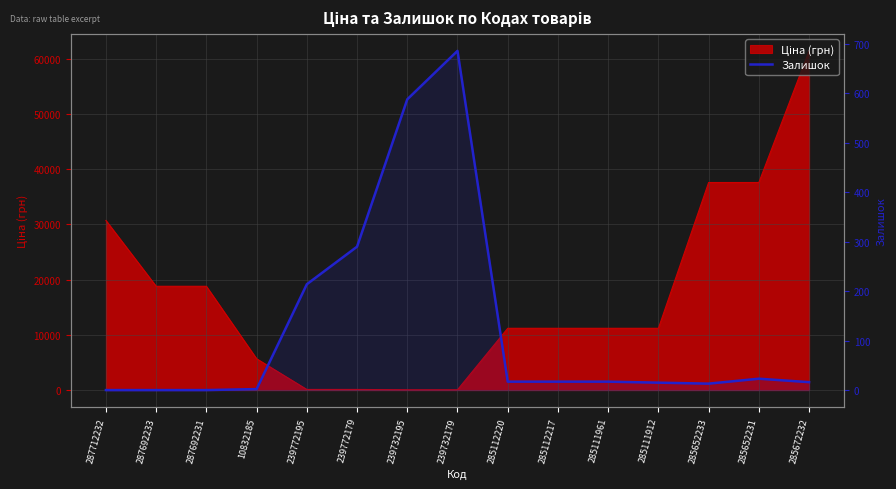

At which category does the chart reach its minimum across all series?

287712232